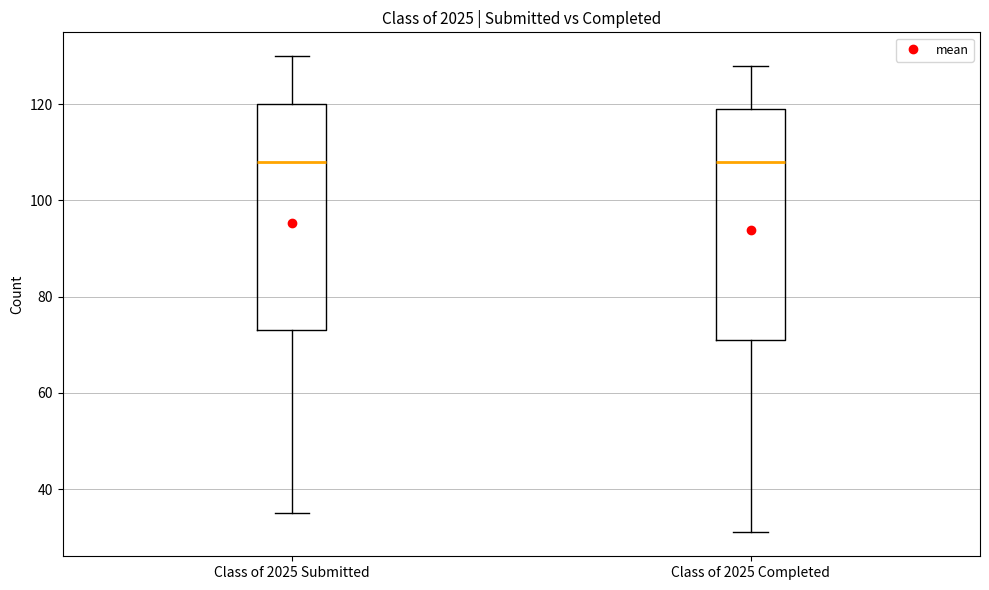

Reading left to right, read every box against the y-axis: the position of its median line, the range the box covers, and the ends of its whiskers. The values are not printed on the chart, so give them approximately, as read against the axis.

Class of 2025 Submitted: median 108, box 74 to 120, whiskers 36 to 130
Class of 2025 Completed: median 108, box 72 to 120, whiskers 32 to 128